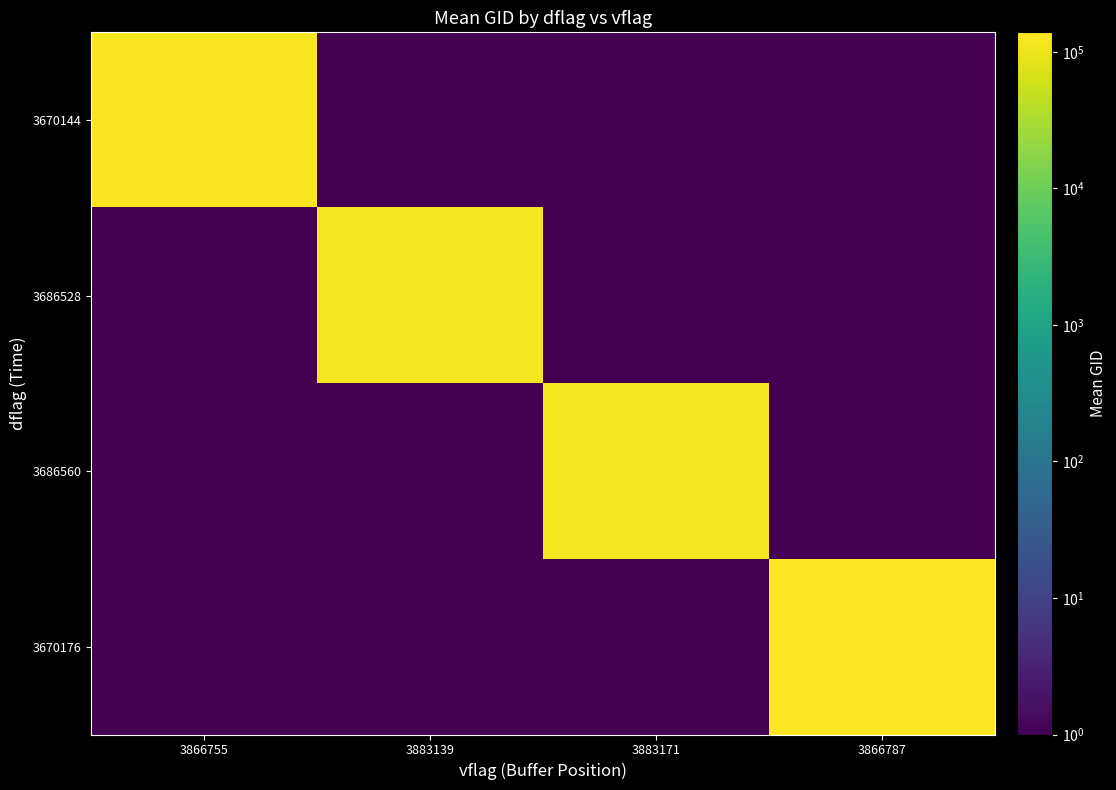

Reading left to right, transcribe all the data shown in this chart.

3670144: 3866755=124444.1	3883139=1.0	3883171=1.0	3866787=1.0
3686528: 3866755=1.0	3883139=120732.2	3883171=1.0	3866787=1.0
3686560: 3866755=1.0	3883139=1.0	3883171=119897.9	3866787=1.0
3670176: 3866755=1.0	3883139=1.0	3883171=1.0	3866787=139278.0